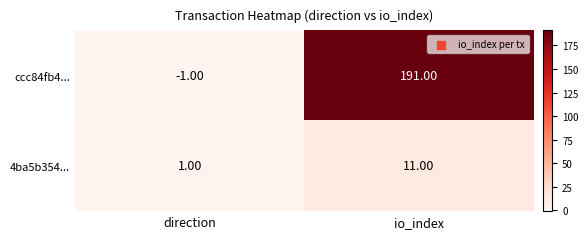

At direction, list the series in order from smallest to largest.

ccc84fb4..., 4ba5b354...